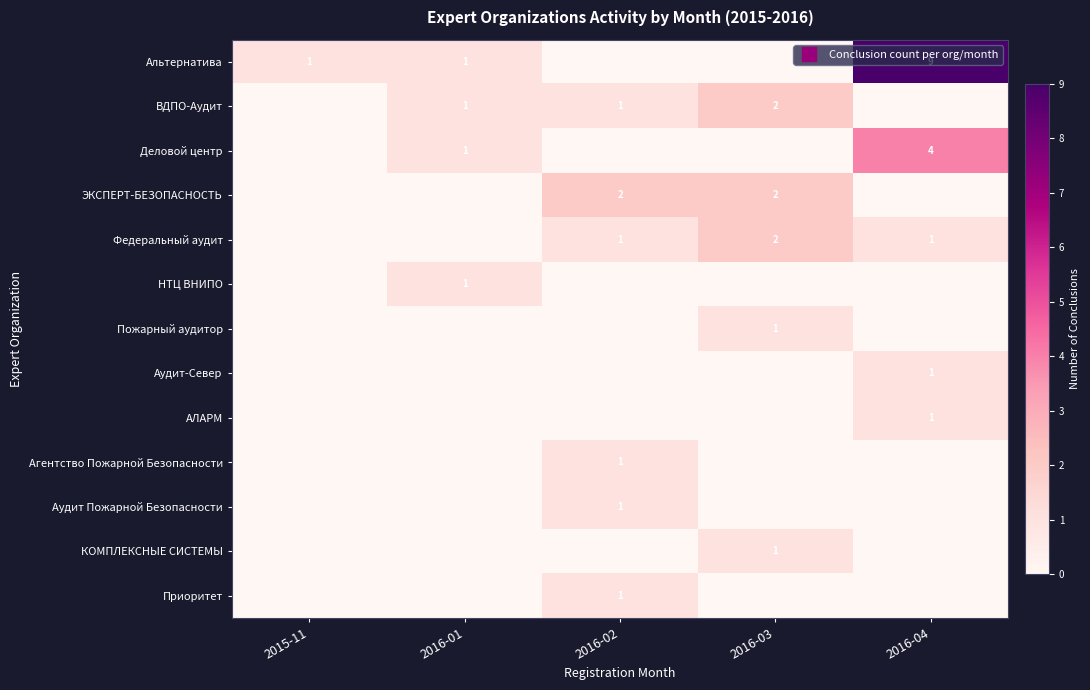

Is the value of Федеральный аудит at 2016-04 greater than the value of ВДПО-Аудит at 2016-01?

No